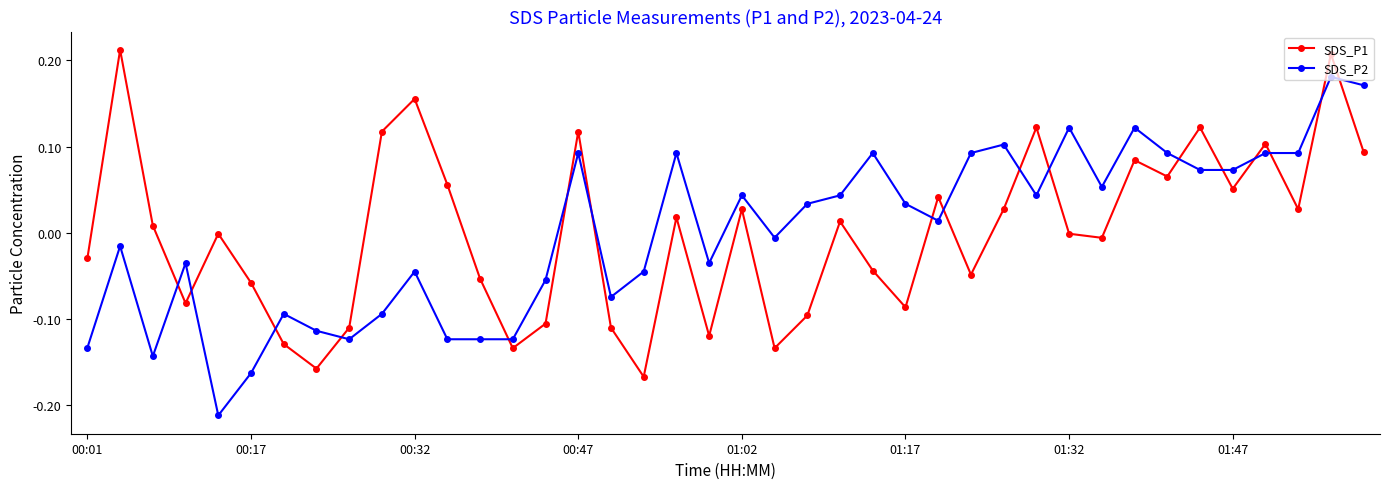

What is the difference between the maximum and minimum values in the SDS_P1 series?

0.4